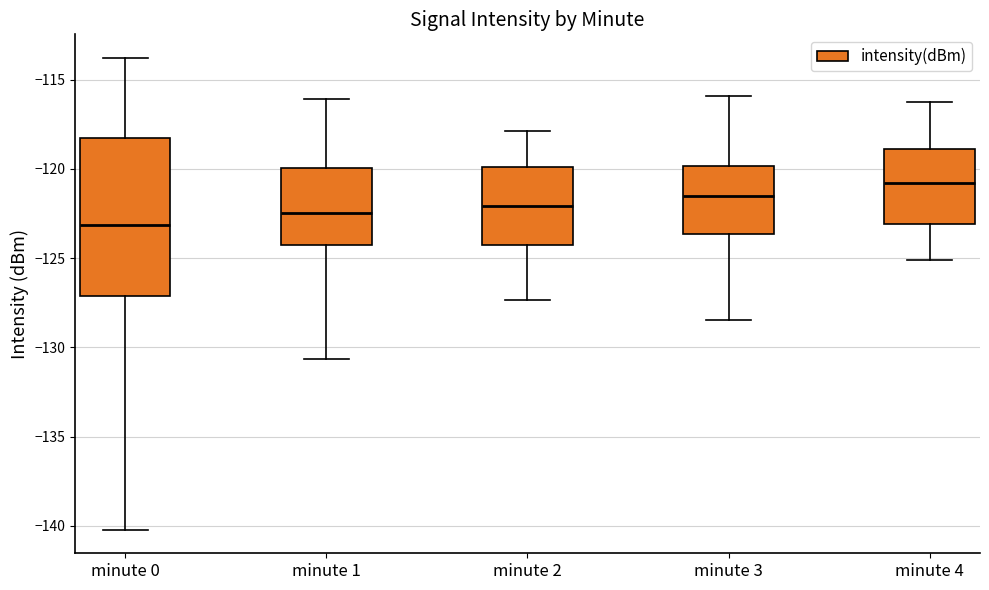

Reading left to right, read every box against the y-axis: the position of its median line, the range the box covers, and the ends of its whiskers. The values are not printed on the chart, so give them approximately, as read against the axis.

minute 0: median -123.0, box -127.0 to -118.5, whiskers -140.0 to -114.0
minute 1: median -122.5, box -124.5 to -120.0, whiskers -130.5 to -116.0
minute 2: median -122.0, box -124.5 to -120.0, whiskers -127.5 to -118.0
minute 3: median -121.5, box -123.5 to -120.0, whiskers -128.5 to -116.0
minute 4: median -121.0, box -123.0 to -119.0, whiskers -125.0 to -116.0